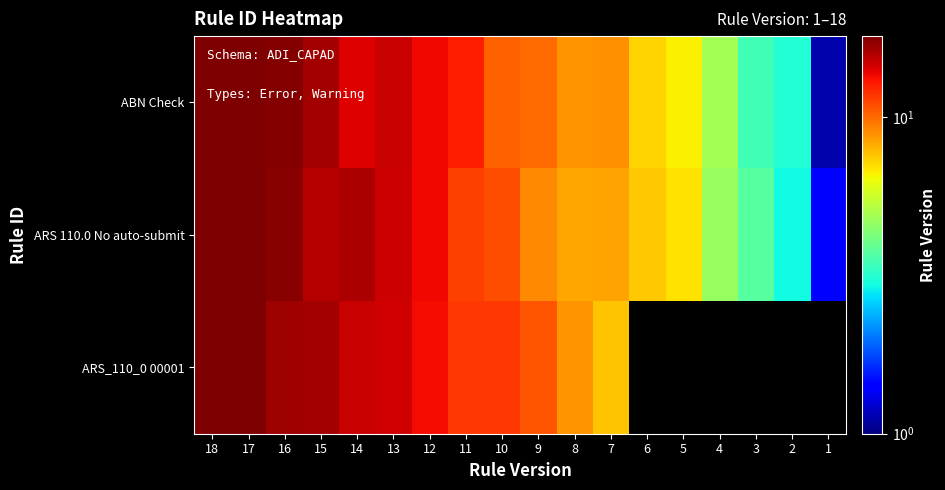

At which category is the sum across all series the highest?

18